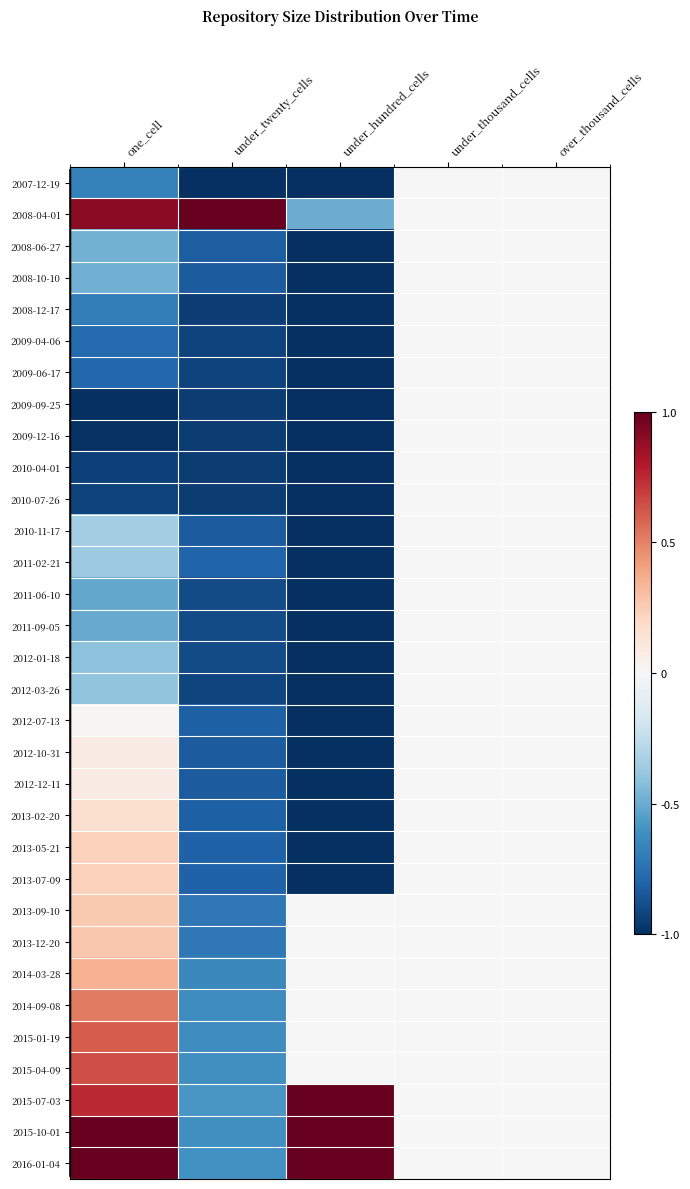

Reading right to left, what are all the values shown in this chart?

2007-12-19: over_thousand_cells=0.0	under_thousand_cells=0.0	under_hundred_cells=-1.0	under_twenty_cells=-1.0	one_cell=-0.7
2008-04-01: over_thousand_cells=0.0	under_thousand_cells=0.0	under_hundred_cells=-0.5	under_twenty_cells=1.0	one_cell=0.9
2008-06-27: over_thousand_cells=0.0	under_thousand_cells=0.0	under_hundred_cells=-1.0	under_twenty_cells=-0.8	one_cell=-0.5
2008-10-10: over_thousand_cells=0.0	under_thousand_cells=0.0	under_hundred_cells=-1.0	under_twenty_cells=-0.8	one_cell=-0.5
2008-12-17: over_thousand_cells=0.0	under_thousand_cells=0.0	under_hundred_cells=-1.0	under_twenty_cells=-0.9	one_cell=-0.7
2009-04-06: over_thousand_cells=0.0	under_thousand_cells=0.0	under_hundred_cells=-1.0	under_twenty_cells=-0.9	one_cell=-0.8
2009-06-17: over_thousand_cells=0.0	under_thousand_cells=0.0	under_hundred_cells=-1.0	under_twenty_cells=-0.9	one_cell=-0.8
2009-09-25: over_thousand_cells=0.0	under_thousand_cells=0.0	under_hundred_cells=-1.0	under_twenty_cells=-1.0	one_cell=-1.0
2009-12-16: over_thousand_cells=0.0	under_thousand_cells=0.0	under_hundred_cells=-1.0	under_twenty_cells=-1.0	one_cell=-1.0
2010-04-01: over_thousand_cells=0.0	under_thousand_cells=0.0	under_hundred_cells=-1.0	under_twenty_cells=-1.0	one_cell=-0.9
2010-07-26: over_thousand_cells=0.0	under_thousand_cells=0.0	under_hundred_cells=-1.0	under_twenty_cells=-0.9	one_cell=-0.9
2010-11-17: over_thousand_cells=0.0	under_thousand_cells=0.0	under_hundred_cells=-1.0	under_twenty_cells=-0.8	one_cell=-0.3
2011-02-21: over_thousand_cells=0.0	under_thousand_cells=0.0	under_hundred_cells=-1.0	under_twenty_cells=-0.8	one_cell=-0.4
2011-06-10: over_thousand_cells=0.0	under_thousand_cells=0.0	under_hundred_cells=-1.0	under_twenty_cells=-0.9	one_cell=-0.5
2011-09-05: over_thousand_cells=0.0	under_thousand_cells=0.0	under_hundred_cells=-1.0	under_twenty_cells=-0.9	one_cell=-0.5
2012-01-18: over_thousand_cells=0.0	under_thousand_cells=0.0	under_hundred_cells=-1.0	under_twenty_cells=-0.9	one_cell=-0.4
2012-03-26: over_thousand_cells=0.0	under_thousand_cells=0.0	under_hundred_cells=-1.0	under_twenty_cells=-0.9	one_cell=-0.4
2012-07-13: over_thousand_cells=0.0	under_thousand_cells=0.0	under_hundred_cells=-1.0	under_twenty_cells=-0.8	one_cell=0.0
2012-10-31: over_thousand_cells=0.0	under_thousand_cells=0.0	under_hundred_cells=-1.0	under_twenty_cells=-0.8	one_cell=0.1
2012-12-11: over_thousand_cells=0.0	under_thousand_cells=0.0	under_hundred_cells=-1.0	under_twenty_cells=-0.8	one_cell=0.1
2013-02-20: over_thousand_cells=0.0	under_thousand_cells=0.0	under_hundred_cells=-1.0	under_twenty_cells=-0.8	one_cell=0.2
2013-05-21: over_thousand_cells=0.0	under_thousand_cells=0.0	under_hundred_cells=-1.0	under_twenty_cells=-0.8	one_cell=0.2
2013-07-09: over_thousand_cells=0.0	under_thousand_cells=0.0	under_hundred_cells=-1.0	under_twenty_cells=-0.8	one_cell=0.2
2013-09-10: over_thousand_cells=0.0	under_thousand_cells=0.0	under_hundred_cells=0.0	under_twenty_cells=-0.7	one_cell=0.3
2013-12-20: over_thousand_cells=0.0	under_thousand_cells=0.0	under_hundred_cells=0.0	under_twenty_cells=-0.7	one_cell=0.3
2014-03-28: over_thousand_cells=0.0	under_thousand_cells=0.0	under_hundred_cells=0.0	under_twenty_cells=-0.6	one_cell=0.3
2014-09-08: over_thousand_cells=0.0	under_thousand_cells=0.0	under_hundred_cells=0.0	under_twenty_cells=-0.6	one_cell=0.5
2015-01-19: over_thousand_cells=0.0	under_thousand_cells=0.0	under_hundred_cells=0.0	under_twenty_cells=-0.6	one_cell=0.6
2015-04-09: over_thousand_cells=0.0	under_thousand_cells=0.0	under_hundred_cells=0.0	under_twenty_cells=-0.6	one_cell=0.6
2015-07-03: over_thousand_cells=0.0	under_thousand_cells=0.0	under_hundred_cells=1.0	under_twenty_cells=-0.6	one_cell=0.7
2015-10-01: over_thousand_cells=0.0	under_thousand_cells=0.0	under_hundred_cells=1.0	under_twenty_cells=-0.6	one_cell=1.0
2016-01-04: over_thousand_cells=0.0	under_thousand_cells=0.0	under_hundred_cells=1.0	under_twenty_cells=-0.6	one_cell=1.0